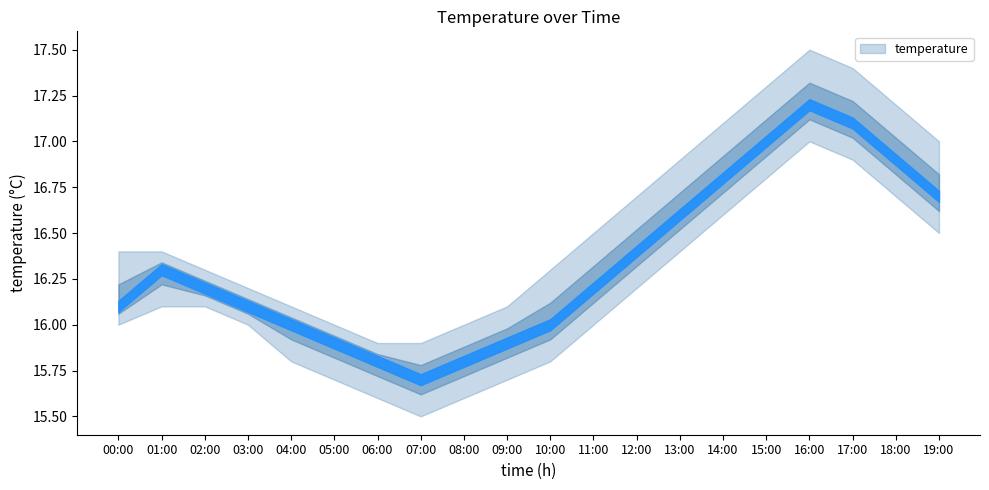

What value does the temperature series have at 02:00?

16.2